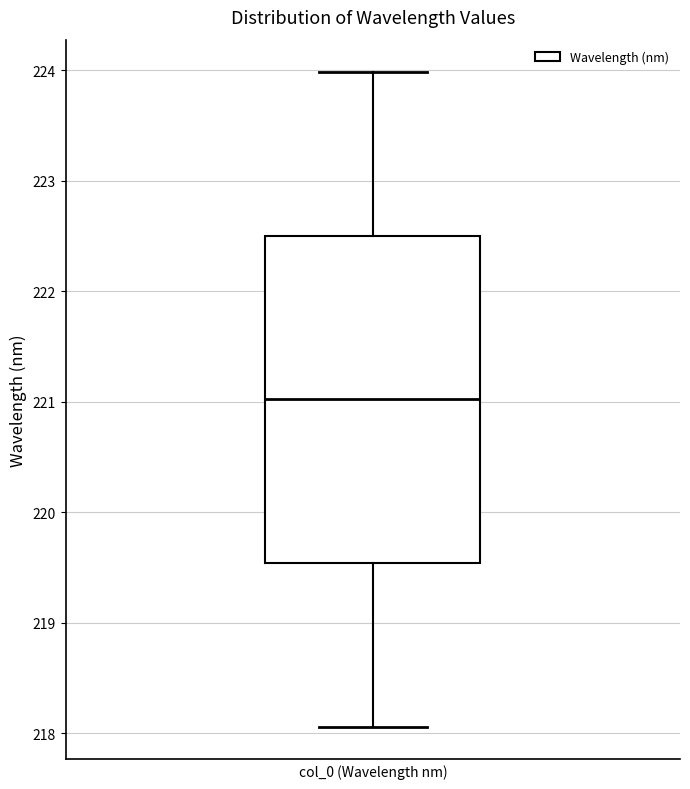

Read this box plot against the y-axis: the position of the median line, the range covered by the box, and the ends of both whiskers. The values are not printed on the chart, so give them approximately, as read against the axis.

median 221.0, box 219.5 to 222.5, whiskers 218.1 to 224.0